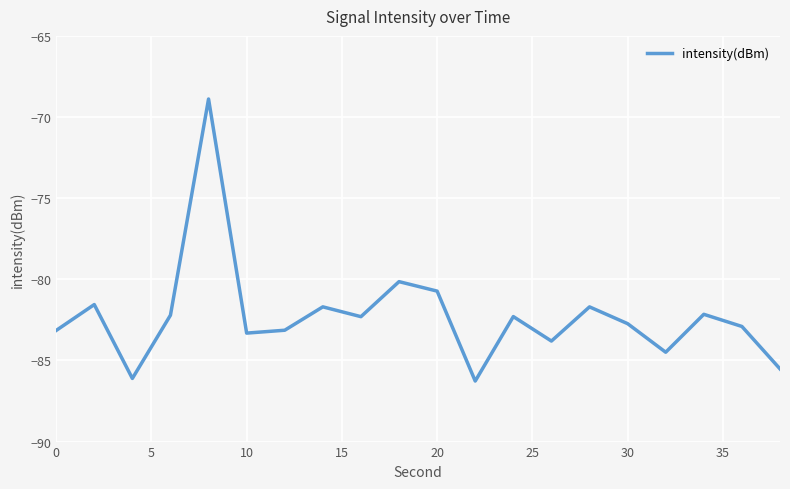

What is the difference between the maximum and second lowest values?

17.2